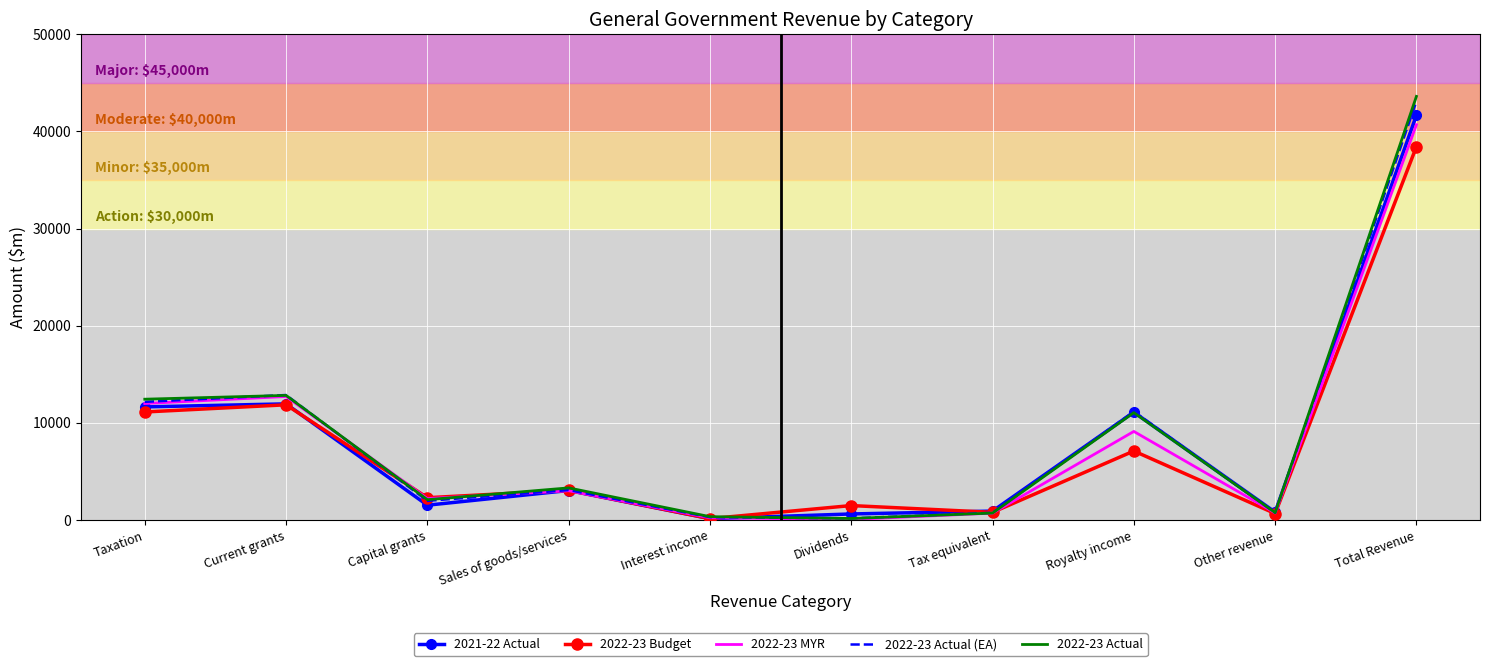

What is the average value of the 2022-23 Actual (EA) series?

8620